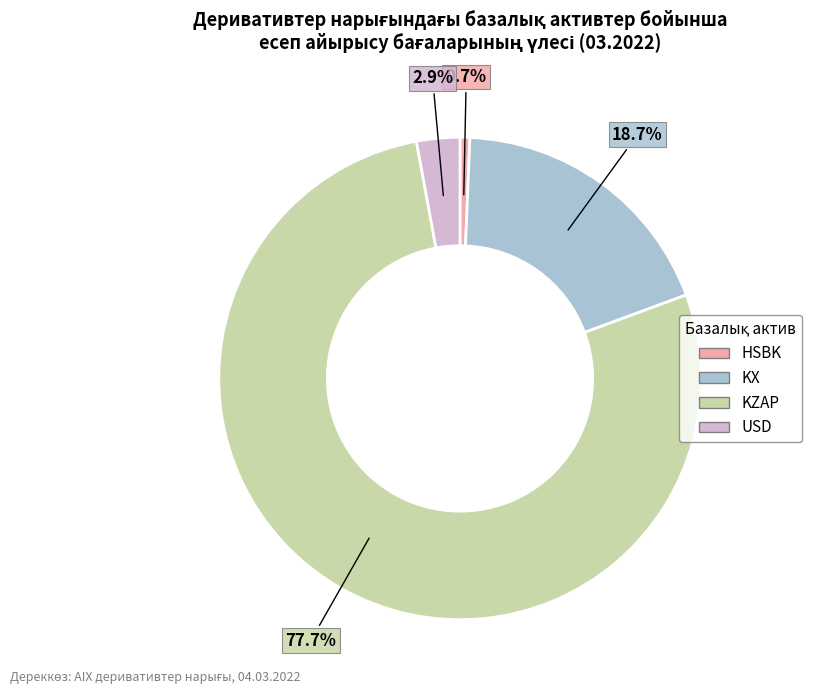

Is KZAP the majority of the pie?

Yes